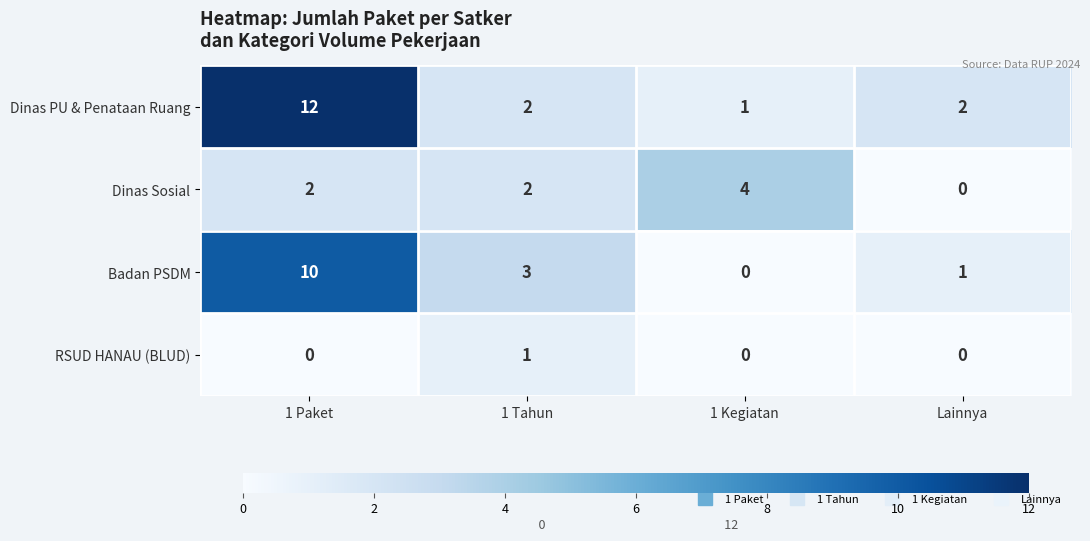

Which category has the highest value across all series?

1 Paket